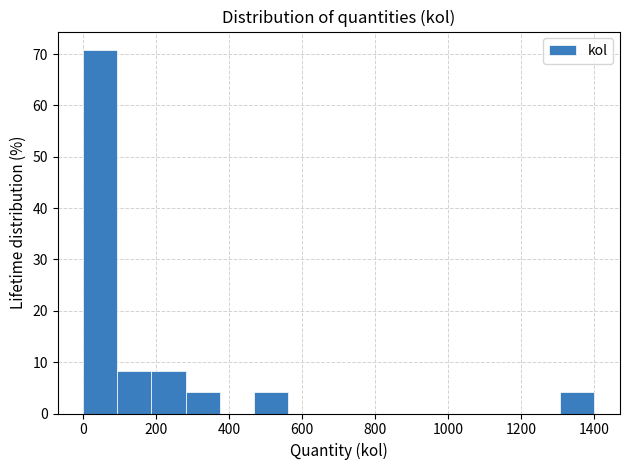

Over which range of the x-axis is the bar tallest?

0 to 100